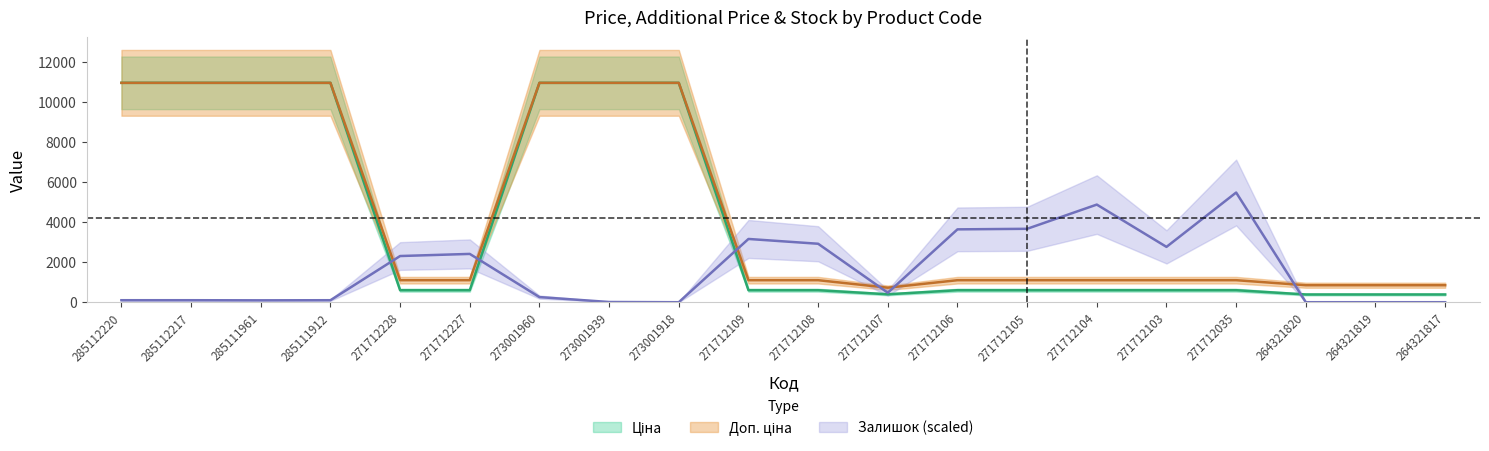

True or false: Залишок has a value of 4393.5 at 271712109.

False